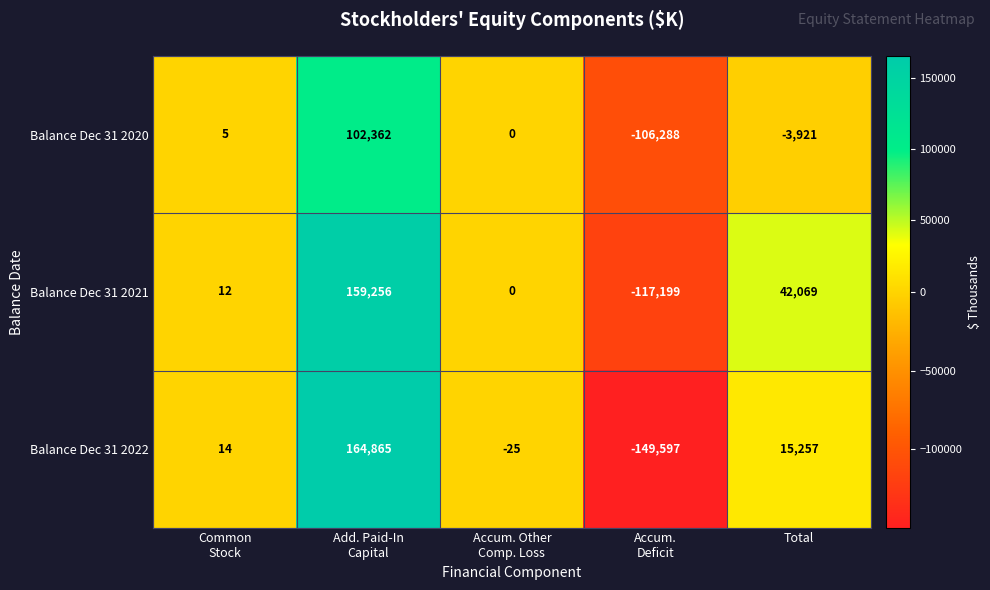

List the series in order of their peak value, highest first.

Balance Dec 31 2022, Balance Dec 31 2021, Balance Dec 31 2020